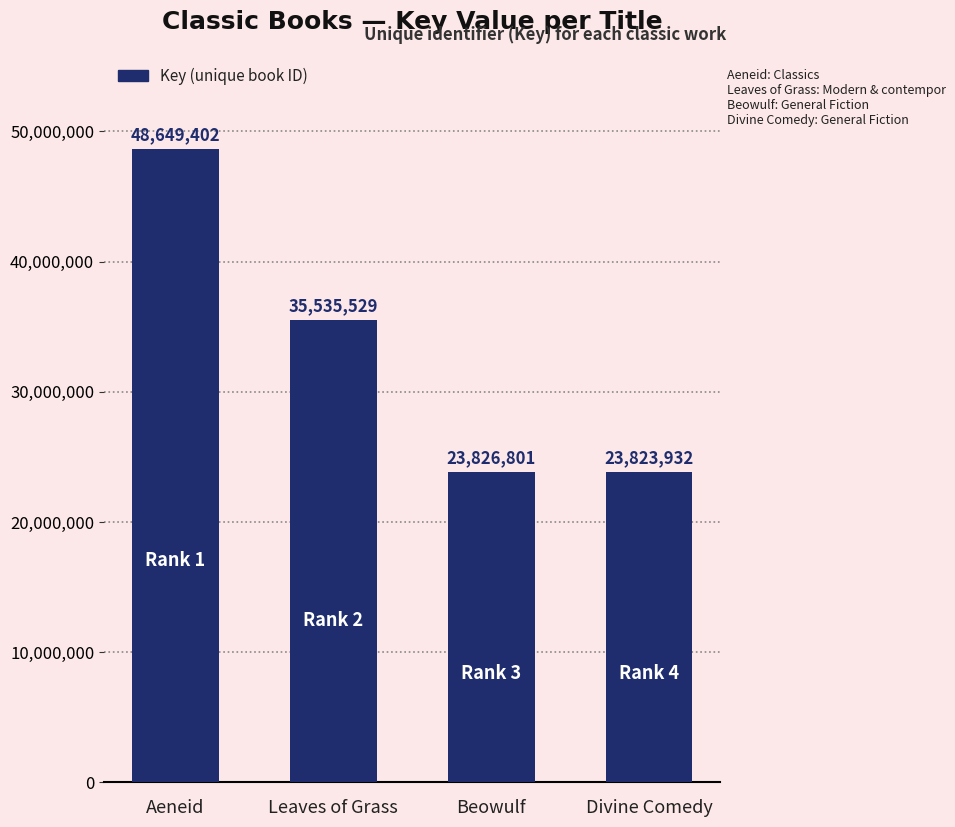

The chart shows a value of 23826801 at Beowulf. True or false?

True